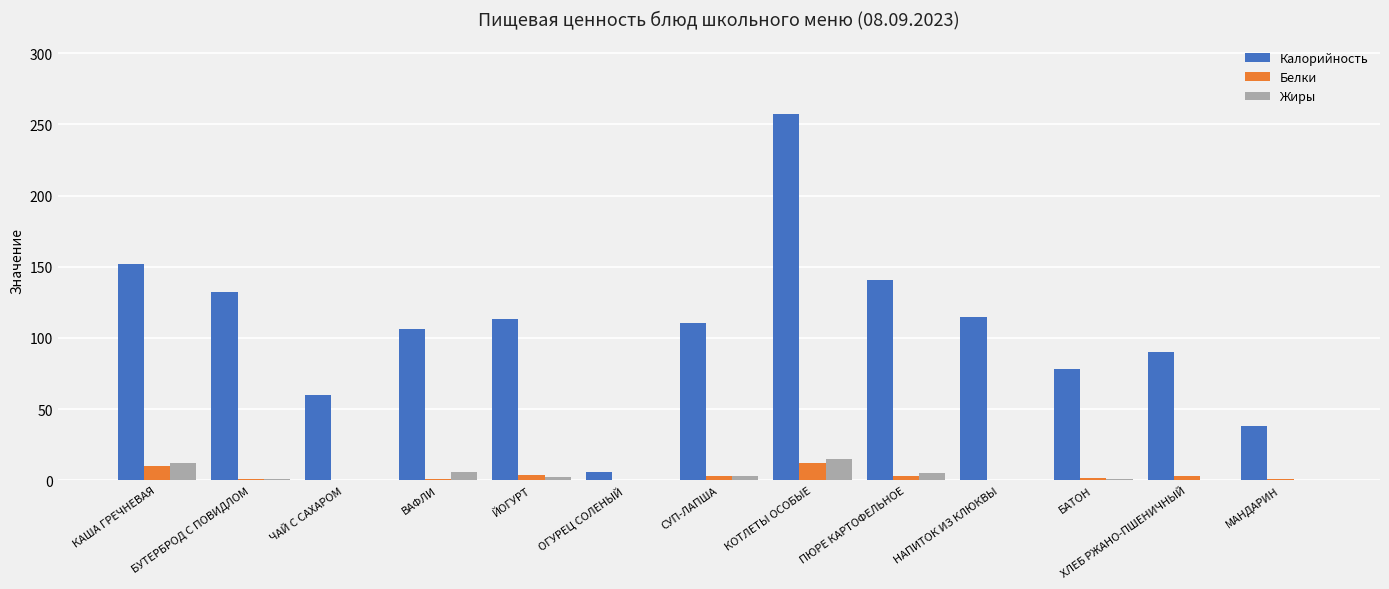

What is the greatest value displayed?

257.4